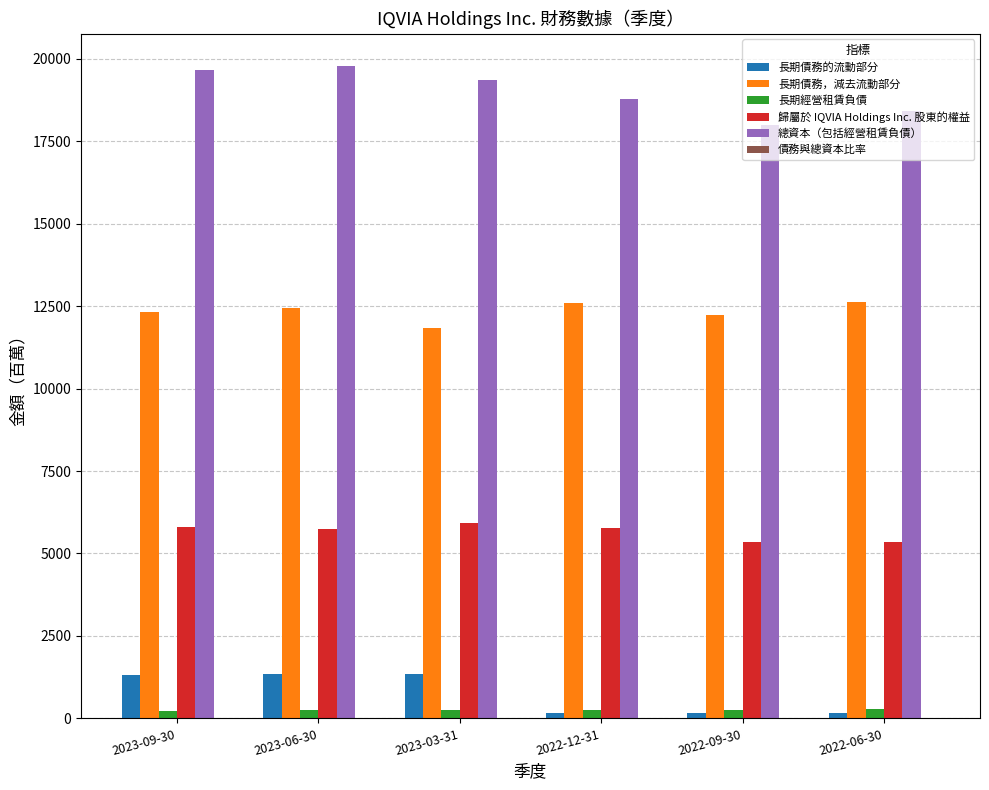

Which series has the largest total across all categories?

總資本（包括經營租賃負債）